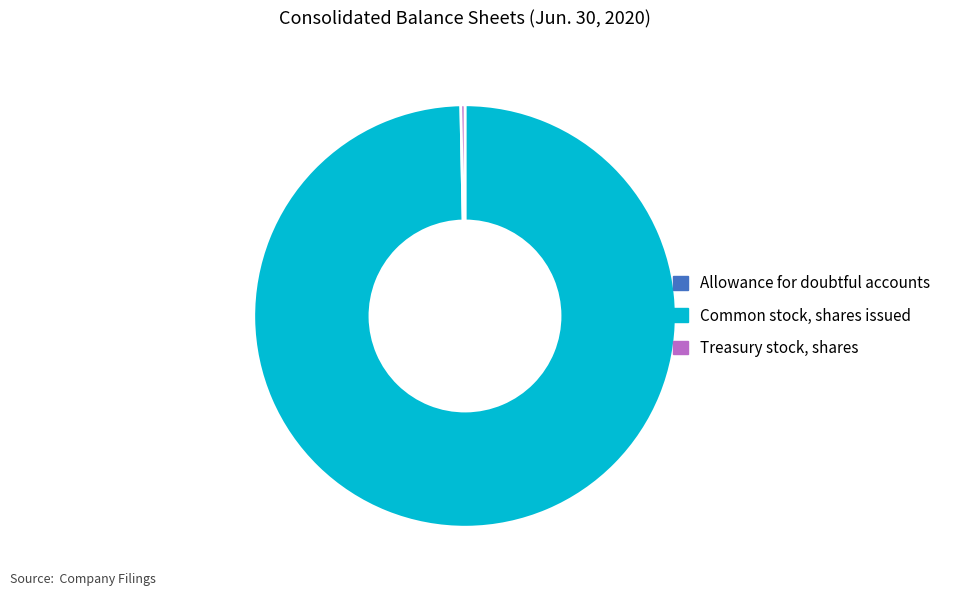

The Treasury stock, shares slice represents 0% of the pie. True or false?

True